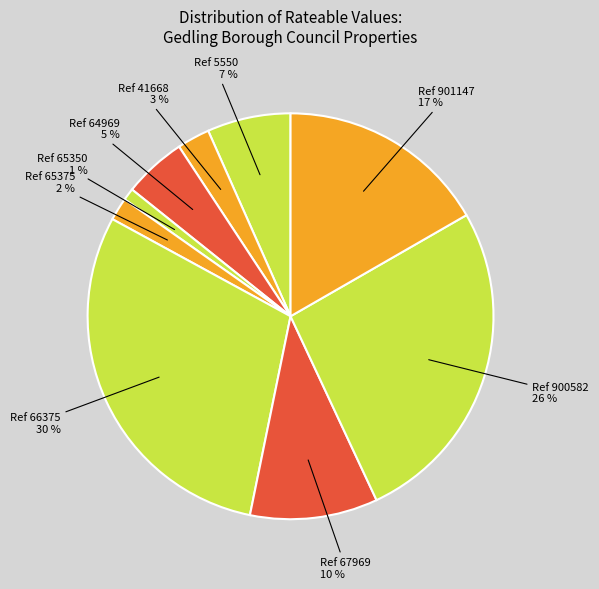

Count the number of slices in the pie.

9